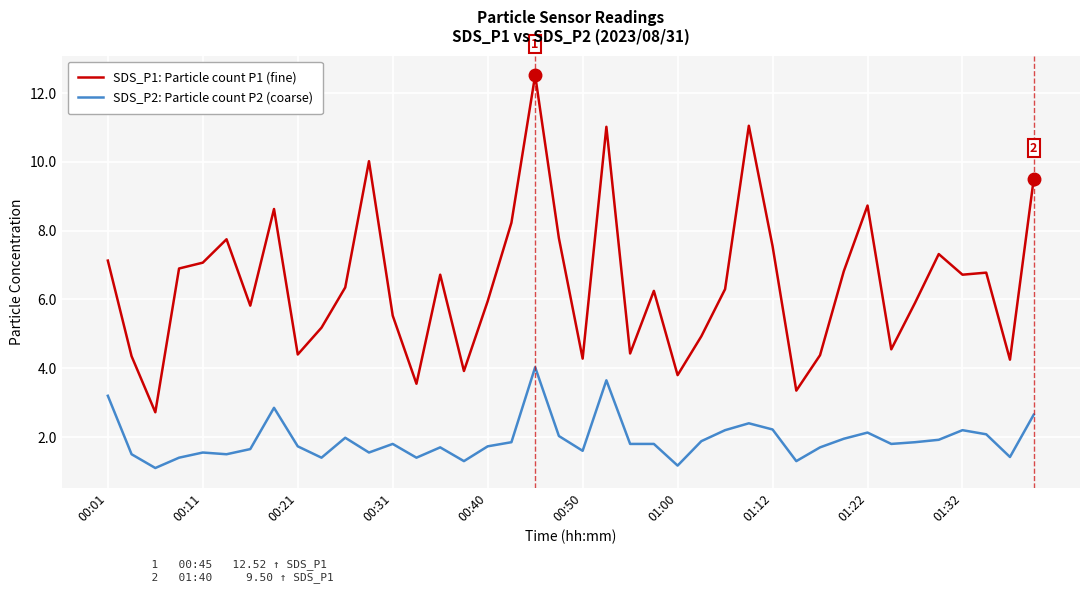

What is the highest value of the SDS_P1: Particle count P1 (fine) series?

12.5